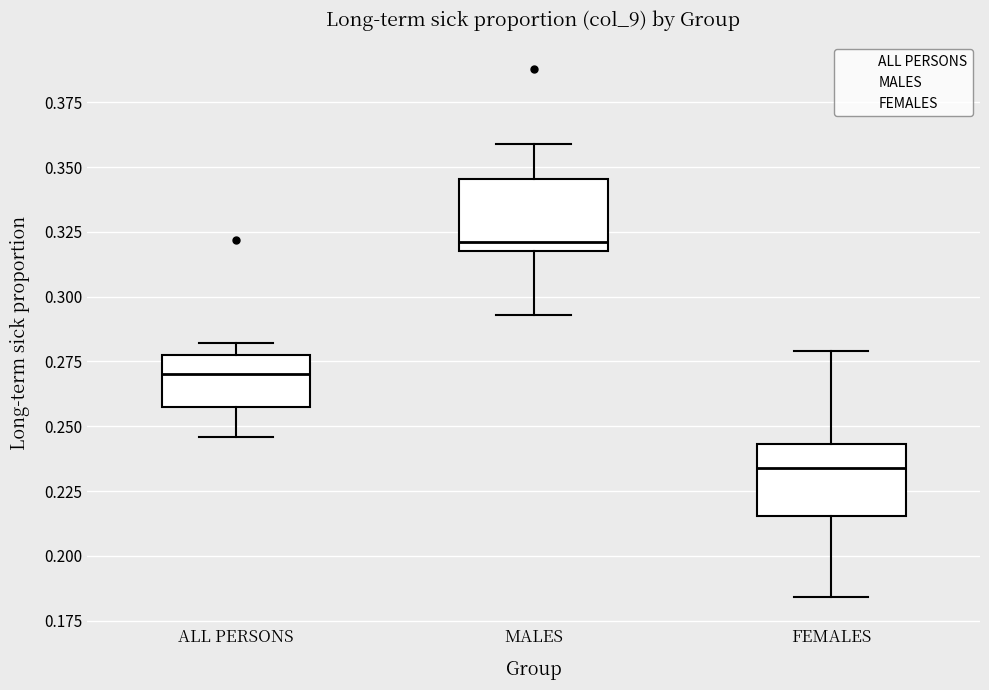

Reading left to right, transcribe this box plot: for each box, give where its median line is, the range the box spans, and where its two whiskers end, as read against the y-axis. The values are not printed on the chart, so give them approximately, as read against the axis.

ALL PERSONS: median 0.270, box 0.260 to 0.280, whiskers 0.245 to 0.280 (just above the box's upper edge)
MALES: median 0.320 (just above the box's lower edge), box 0.320 to 0.345, whiskers 0.295 to 0.360
FEMALES: median 0.235, box 0.215 to 0.245, whiskers 0.185 to 0.280